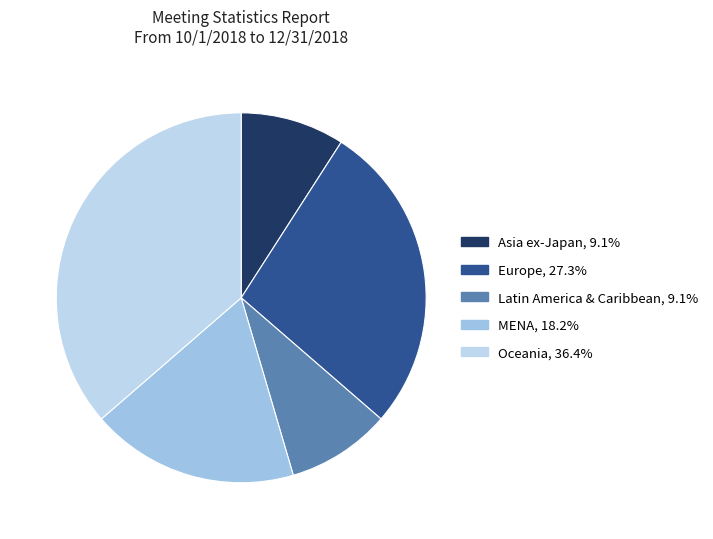

Does MENA account for over 50% of the chart?

No